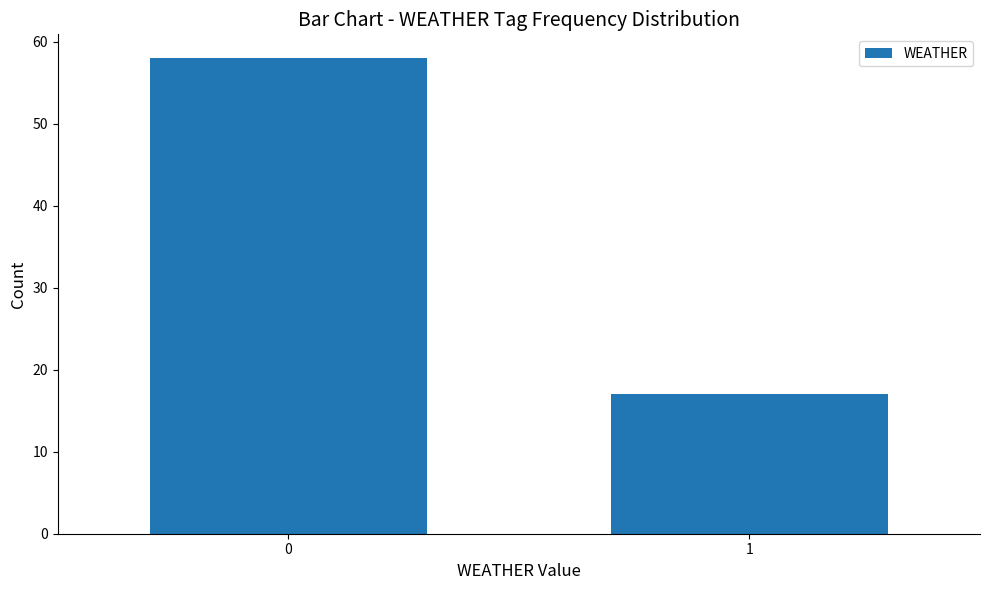

Reading left to right, transcribe all the data shown in this chart.

0=58	1=17